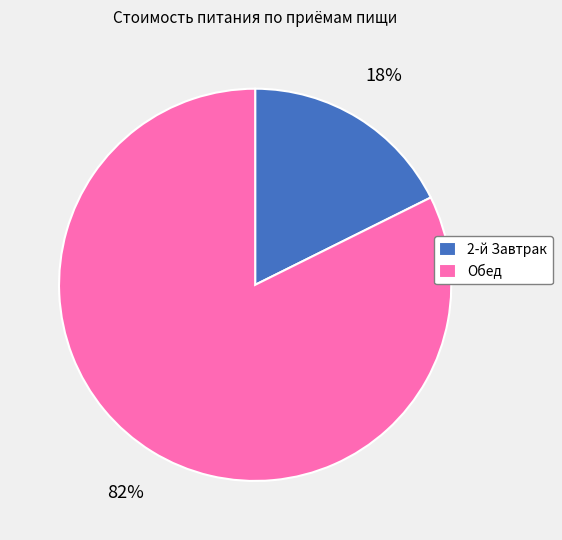

Count the number of slices in the pie.

2